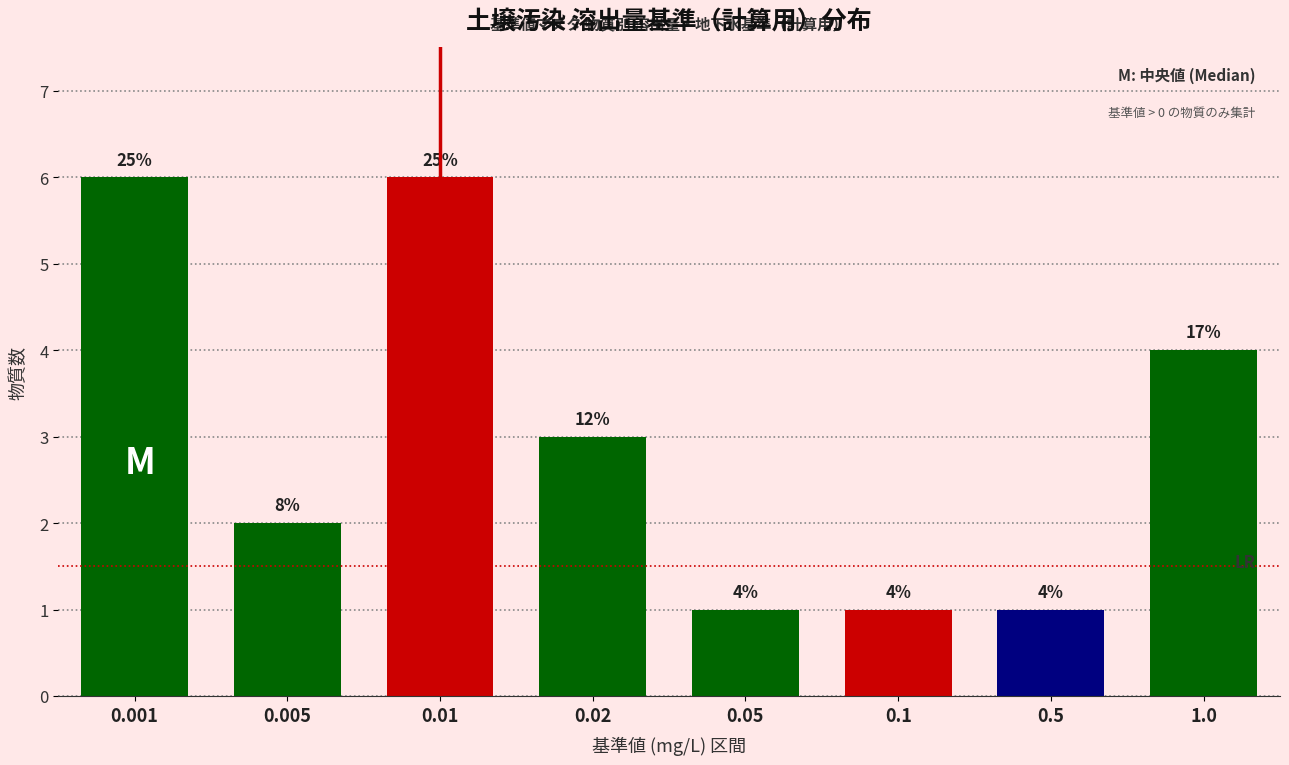

Does the chart contain any negative values?

No